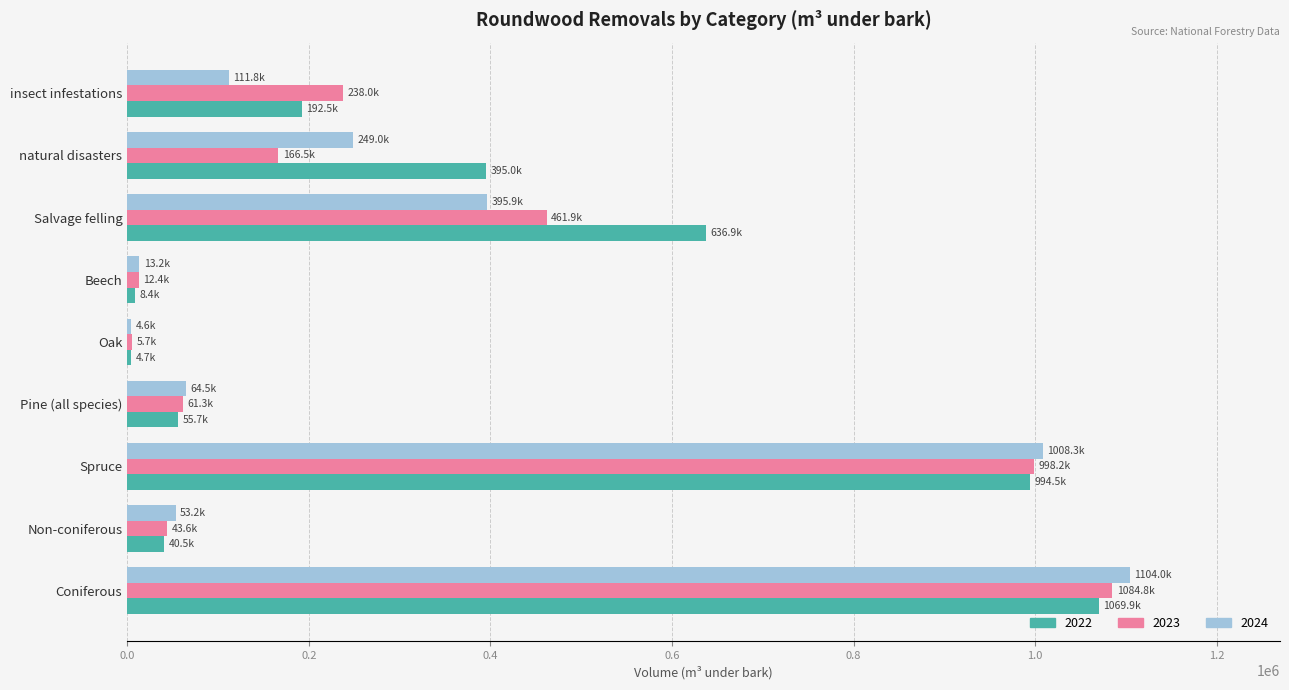

At how many categories does at least one series exceed 273583?

4